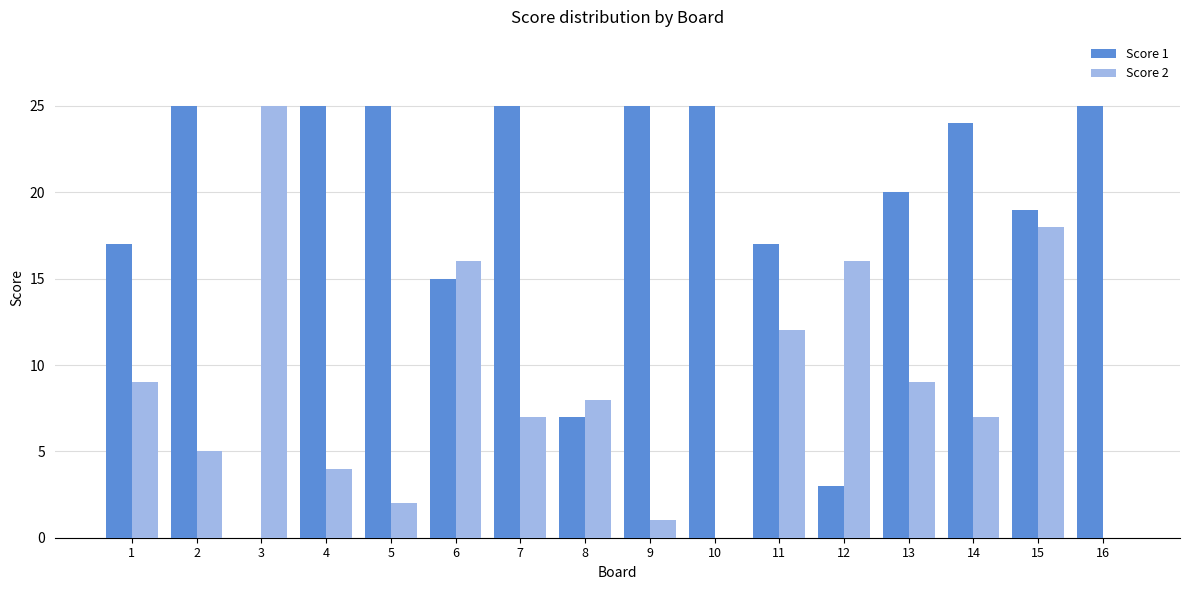

At which category is the sum across all series the highest?

15